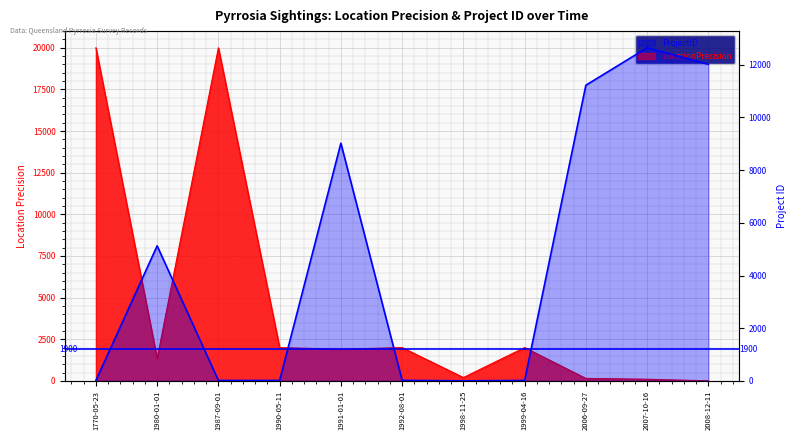

Does the chart display data point markers on the line(s)?

No